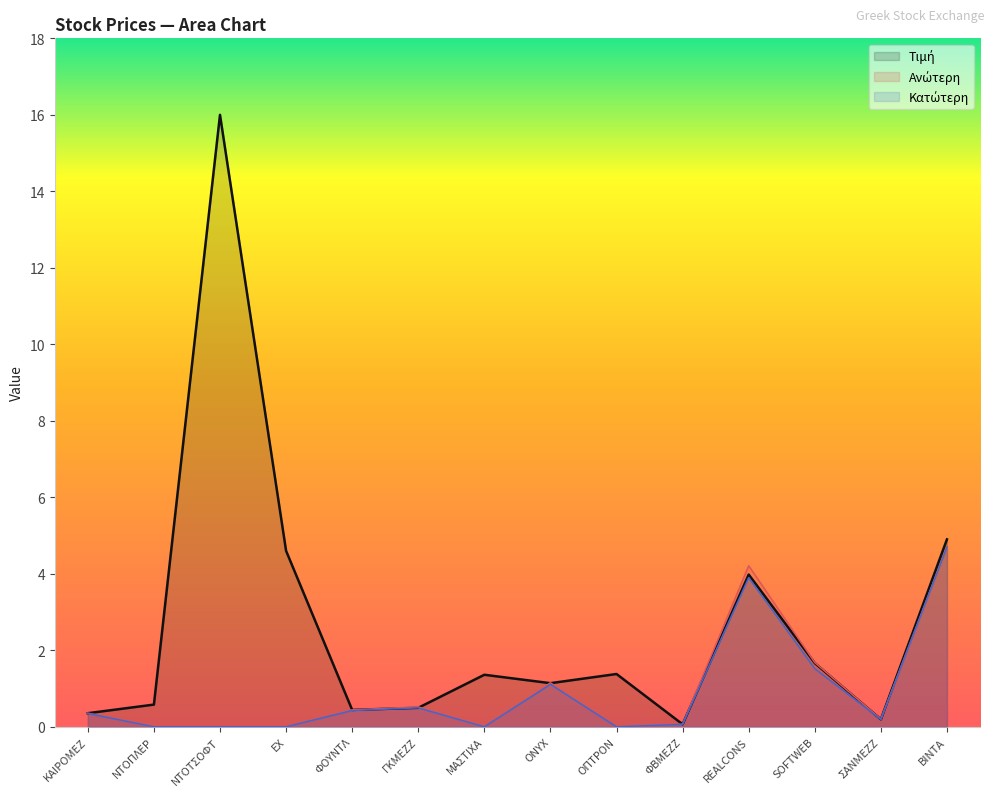

How many times do Ανώτερη and Τιμή cross each other?

7